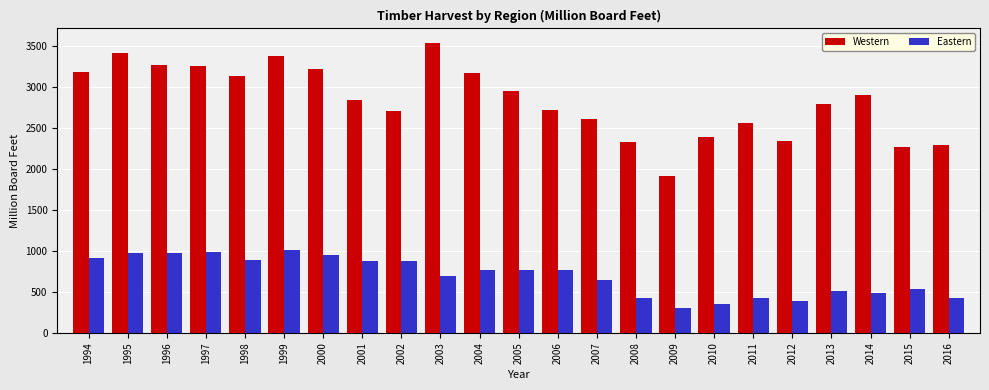

What is the value of the Western bar at the 12th from the left?

2958.0